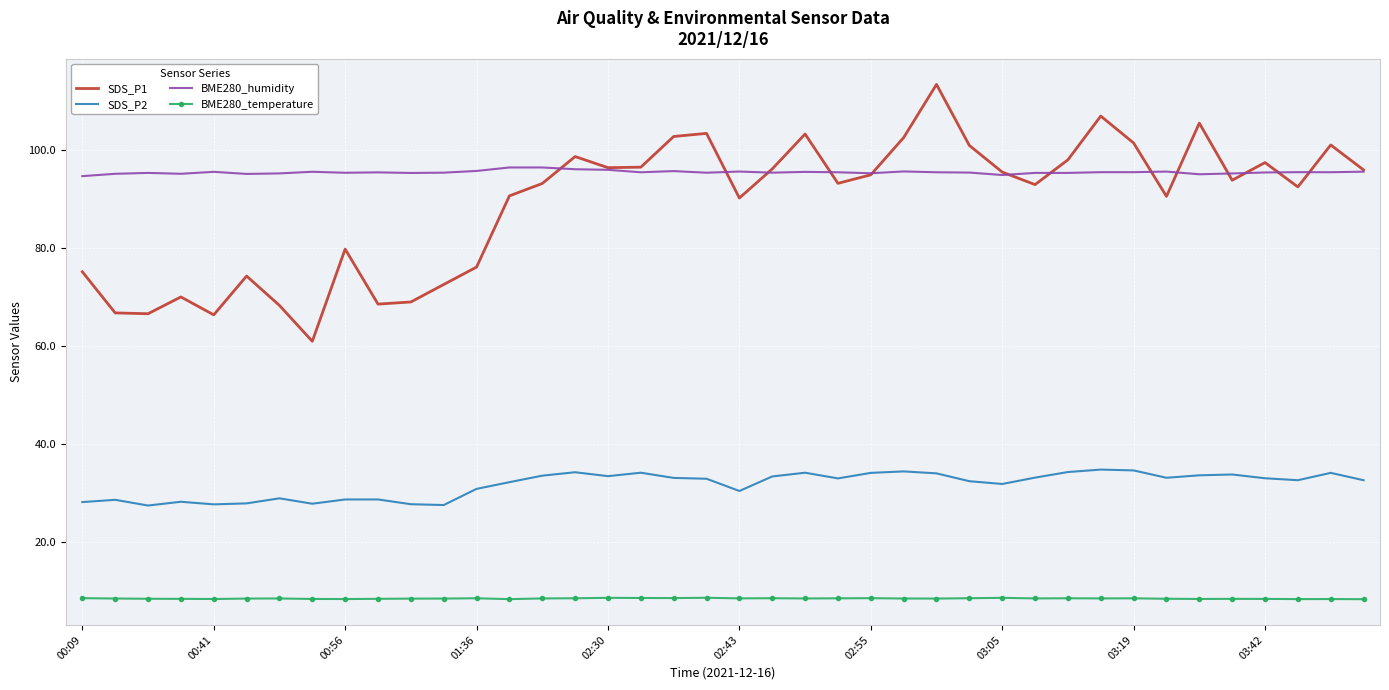

What is the lowest value of the BME280_humidity series?

94.7